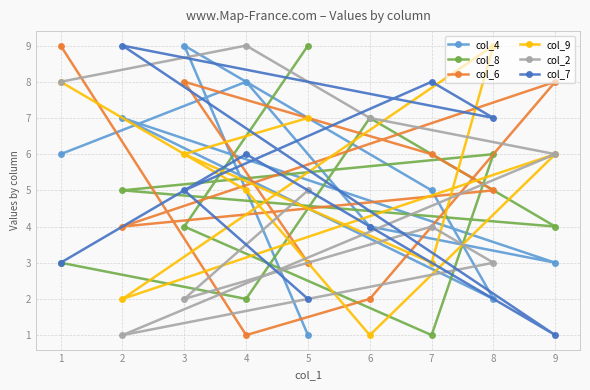

True or false: col_4 has a value of 6 at 1.

True